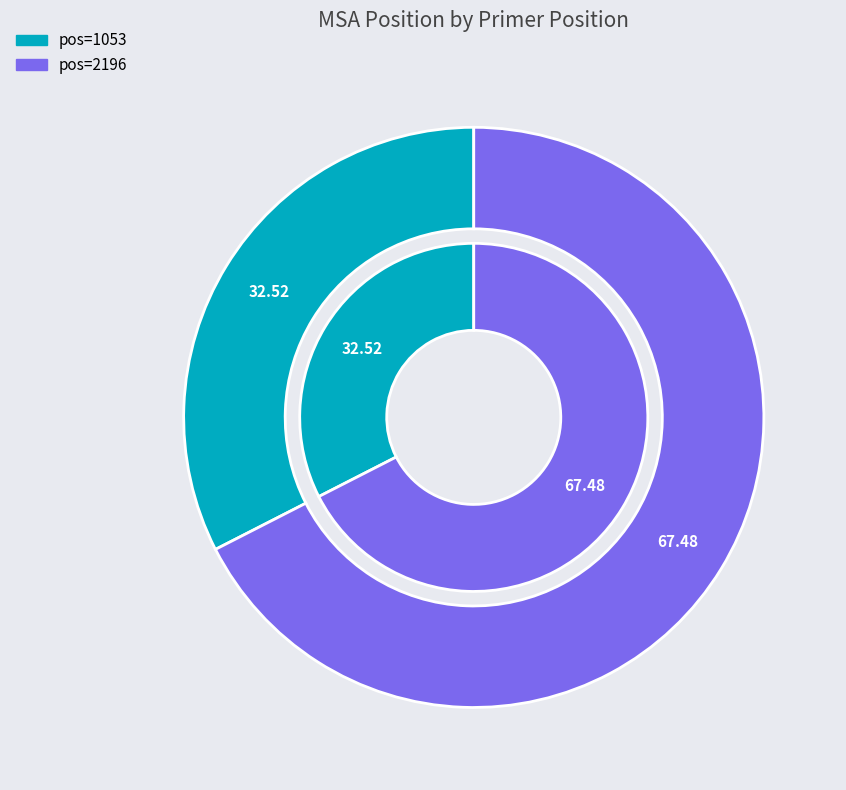

To the nearest percent, what is the combined percentage of pos=2196 and pos=1053?

100%